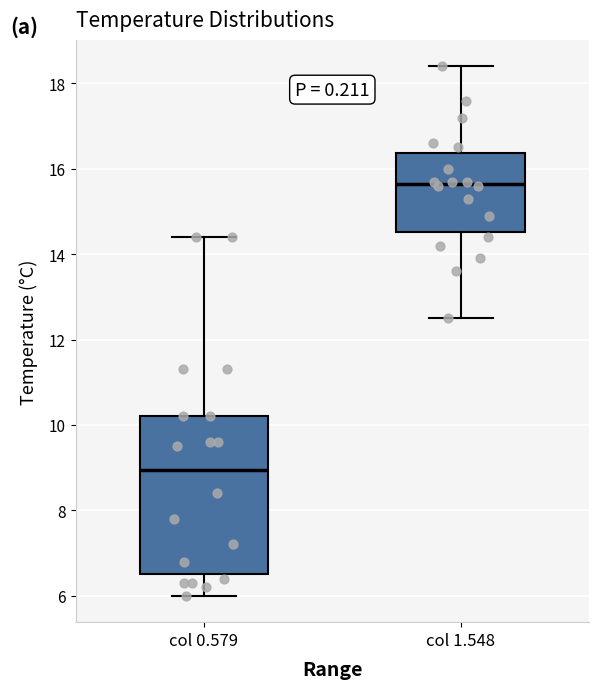

Reading left to right, transcribe this box plot: for each box, give where its median line is, the range the box spans, and where its two whiskers end, as read against the y-axis. The values are not printed on the chart, so give them approximately, as read against the axis.

col 0.579: median 9.0, box 6.6 to 10.2, whiskers 6.0 to 14.4
col 1.548: median 15.6, box 14.6 to 16.4, whiskers 12.6 to 18.4